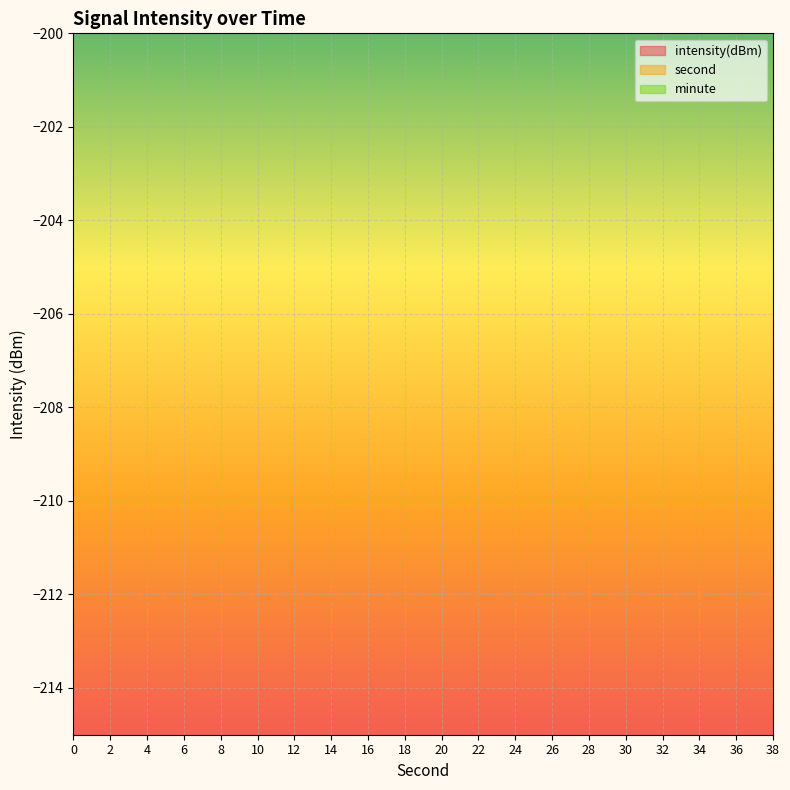

Rank the categories by second value from highest to lowest.

38, 36, 34, 32, 30, 28, 26, 24, 22, 20, 18, 16, 14, 12, 10, 8, 6, 4, 2, 0